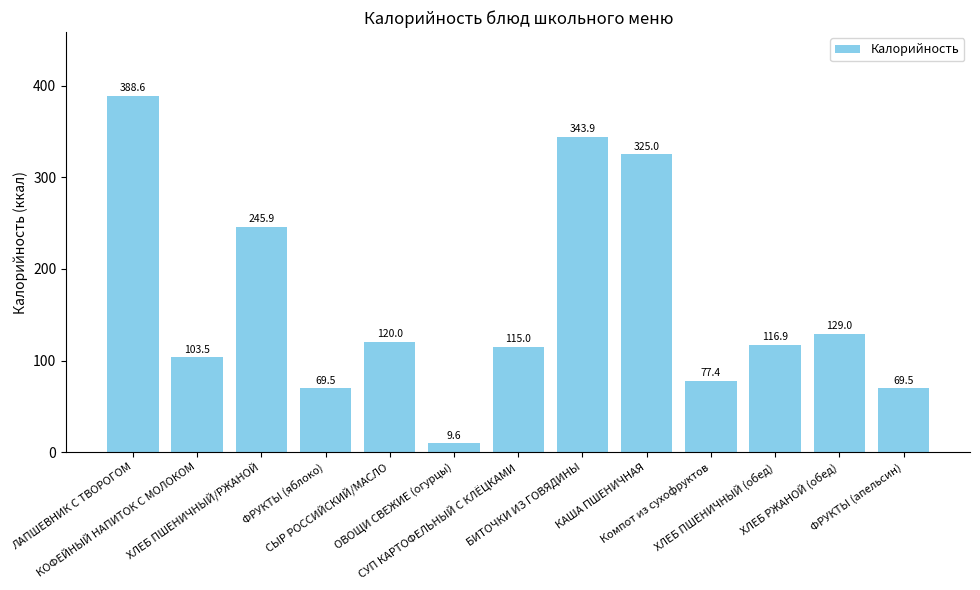

What is the greatest value displayed?

388.6